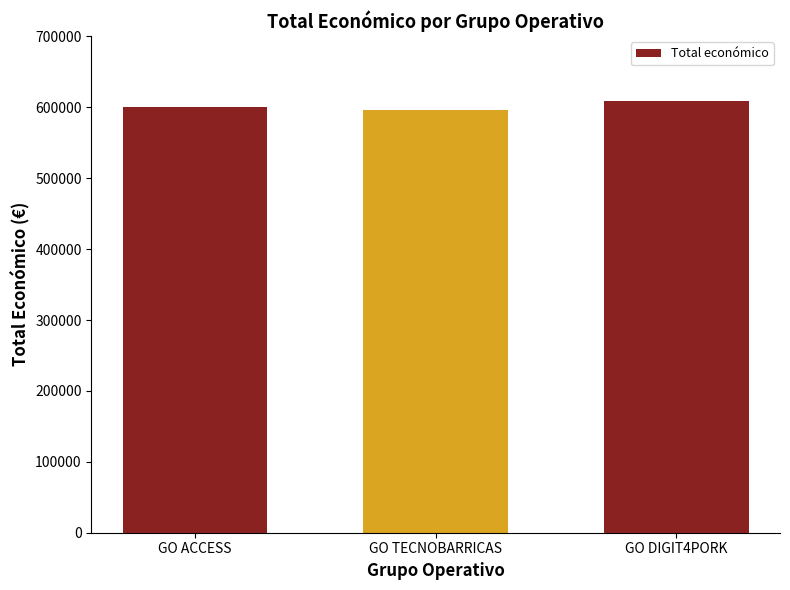

Reading right to left, extract all data points from this chart.

GO DIGIT4PORK=609206	GO TECNOBARRICAS=596384	GO ACCESS=599779